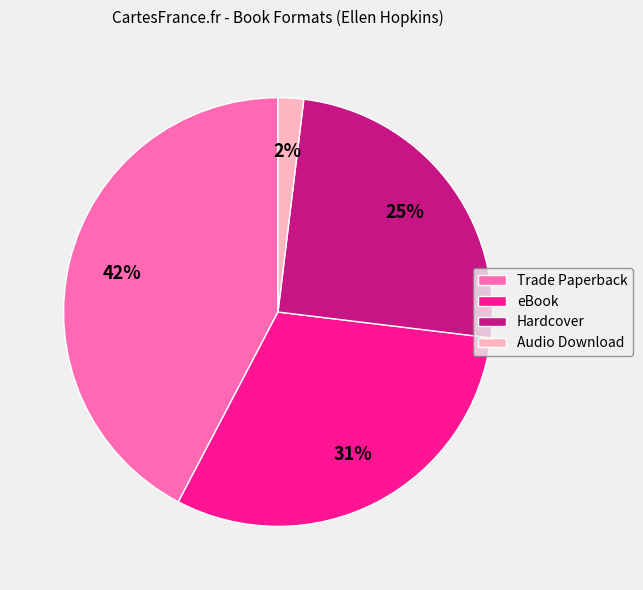

What percentage is the Hardcover slice, to the nearest percent?

25%